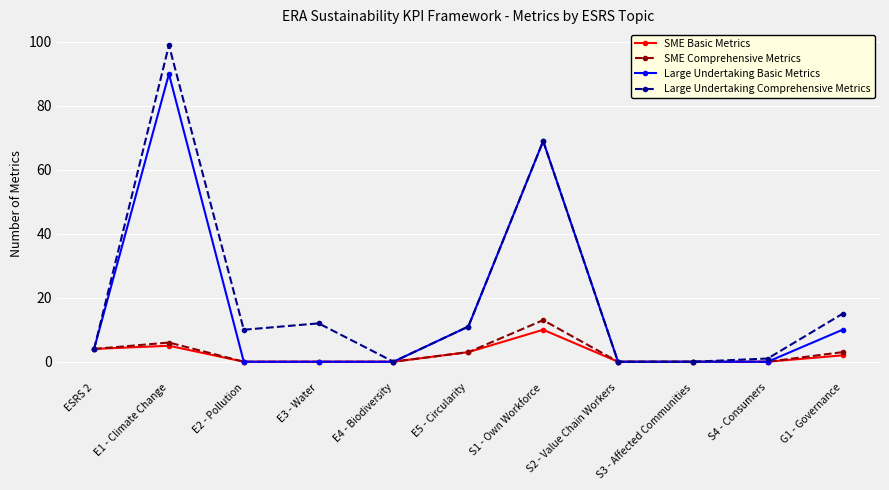

True or false: Large Undertaking Comprehensive Metrics has a value of 45 at S3 - Affected Communities.

False